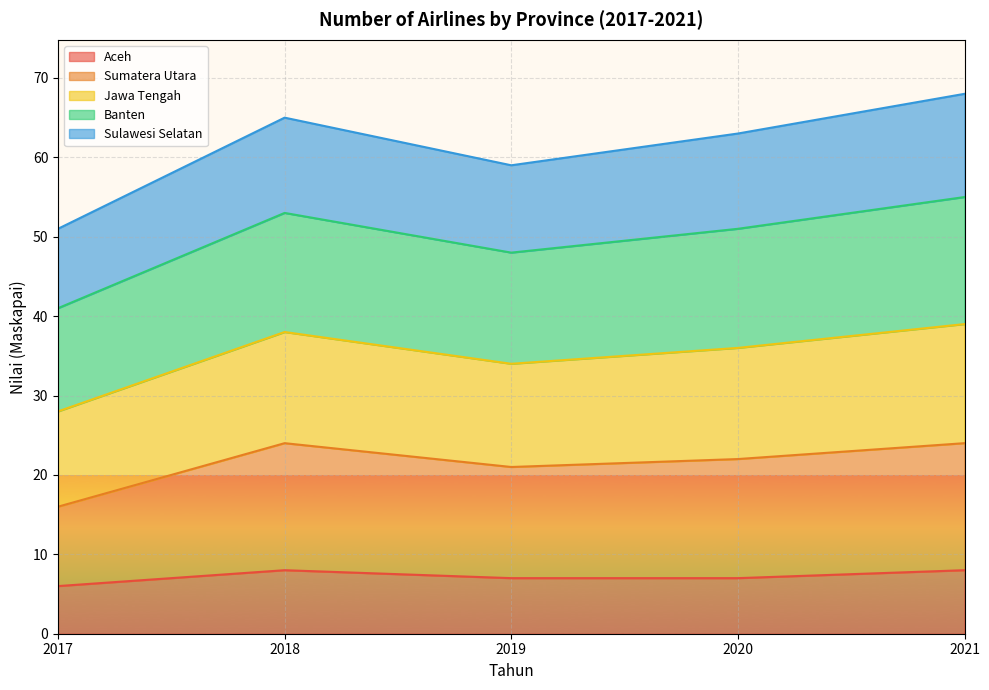

What is the maximum value for Aceh?

8